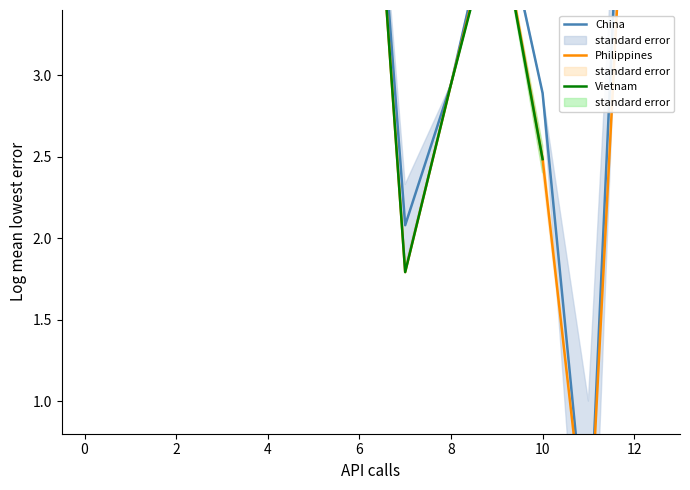

How many values in Philippines are above zero?

12